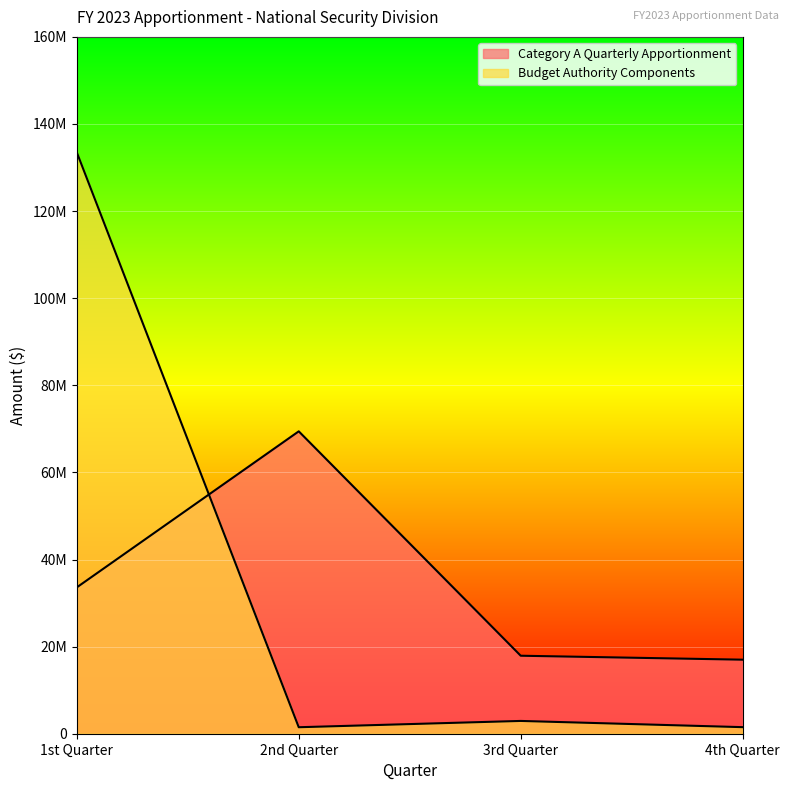

Does the chart display data point markers on the line(s)?

No